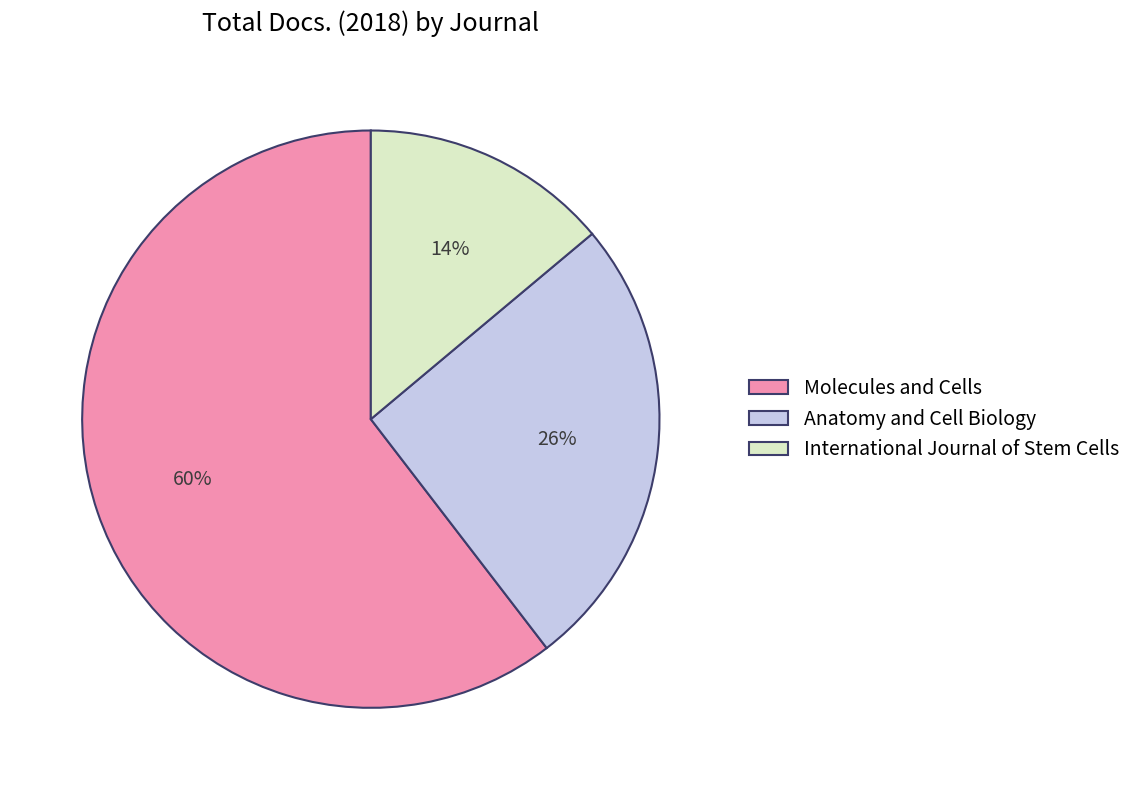

Which slice is the largest?

Molecules and Cells